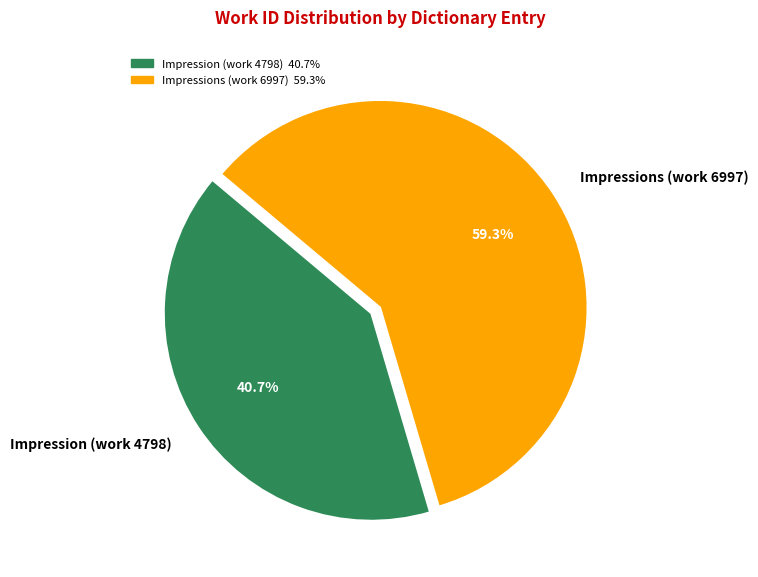

Between Impressions (work 6997) and Impression (work 4798), which is larger?

Impressions (work 6997)